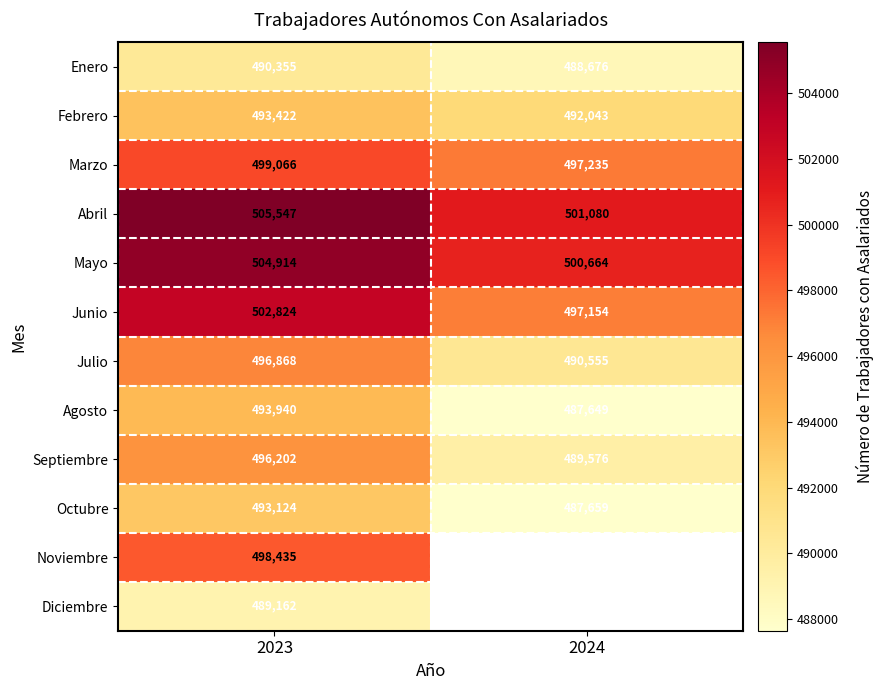

Which has a higher value, 2024 or 2023?

2023